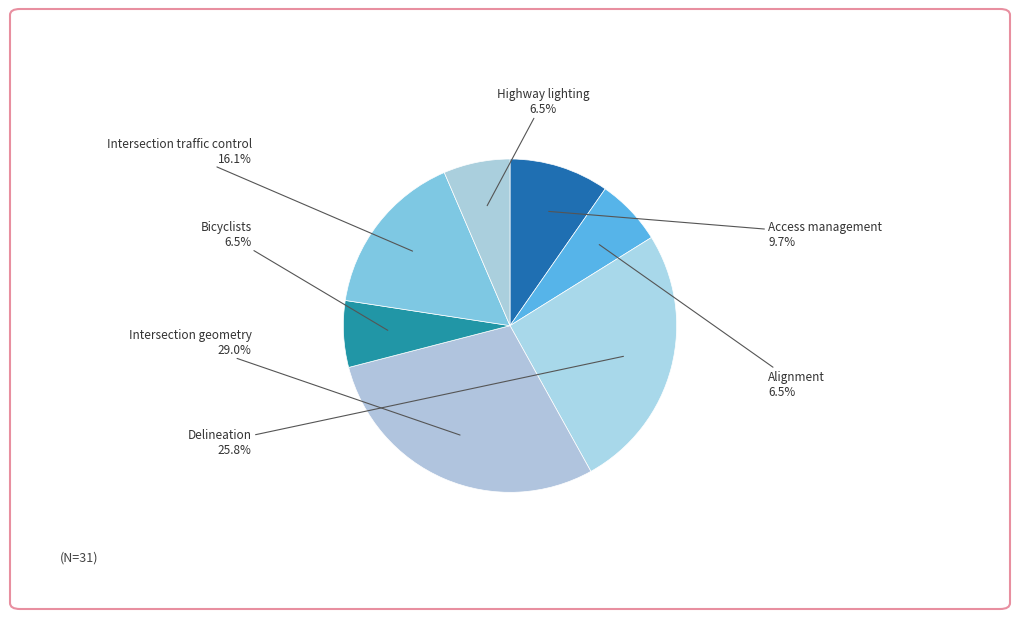

Rank the categories by value from lowest to highest.

Alignment, Bicyclists, Highway lighting, Access management, Intersection traffic control, Delineation, Intersection geometry